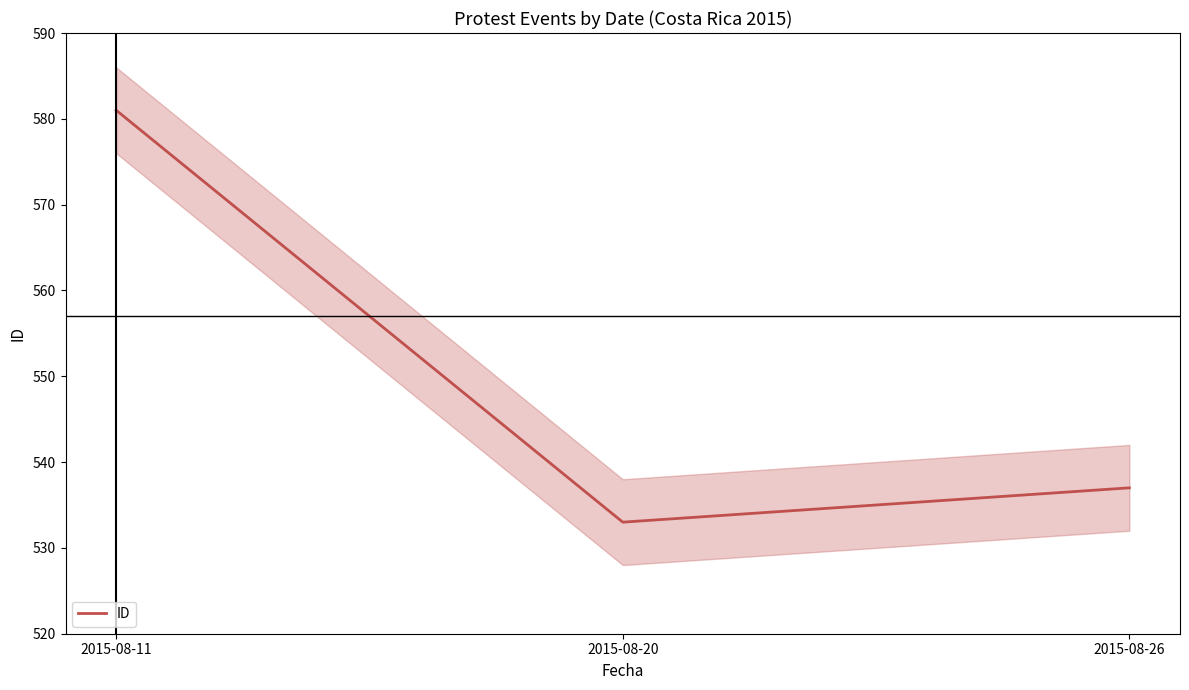

What is the ratio of the value at 2015-08-26 to the value at 2015-08-11?

0.9